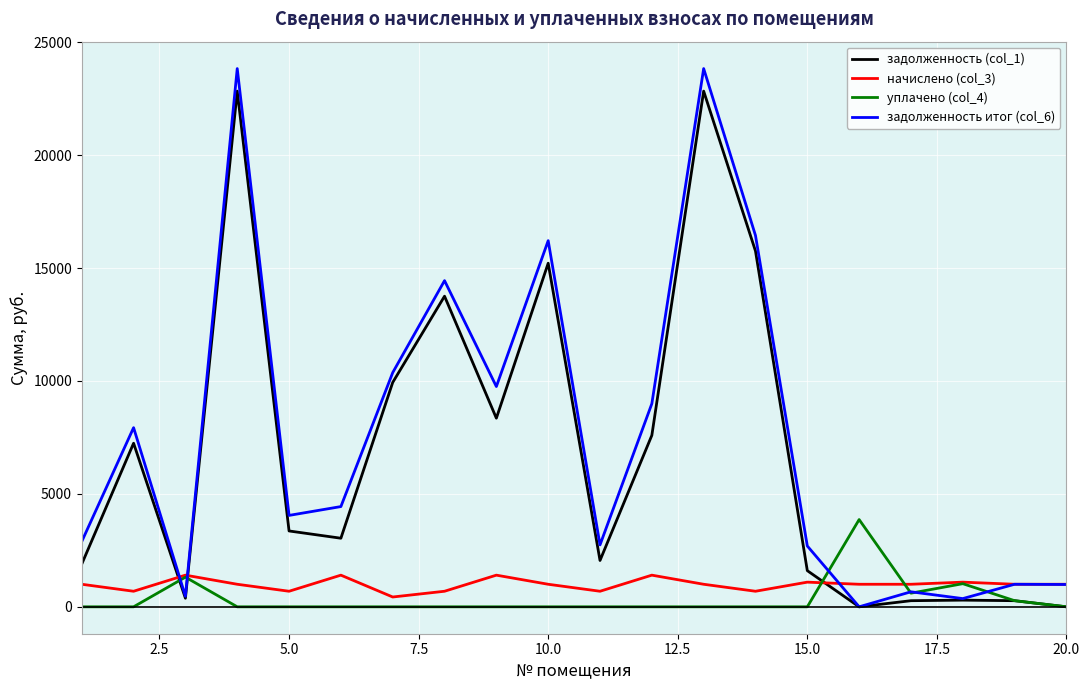

Which series has the largest total across all categories?

задолженность итог (col_6)